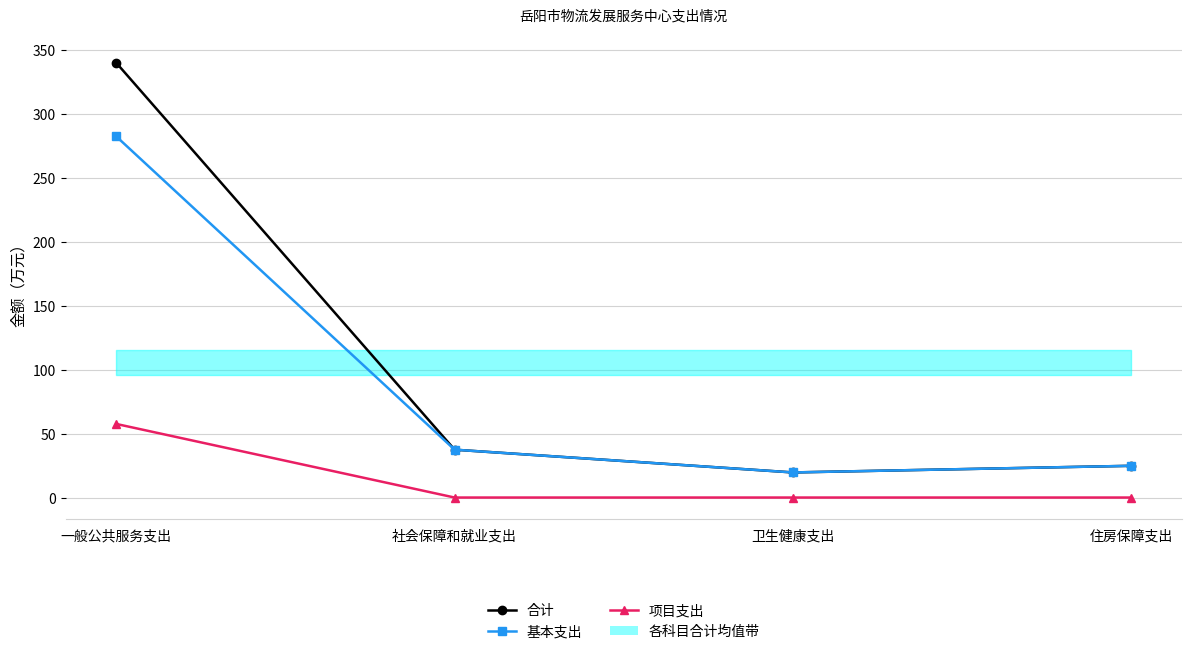

What is the minimum value for 合计?

19.6